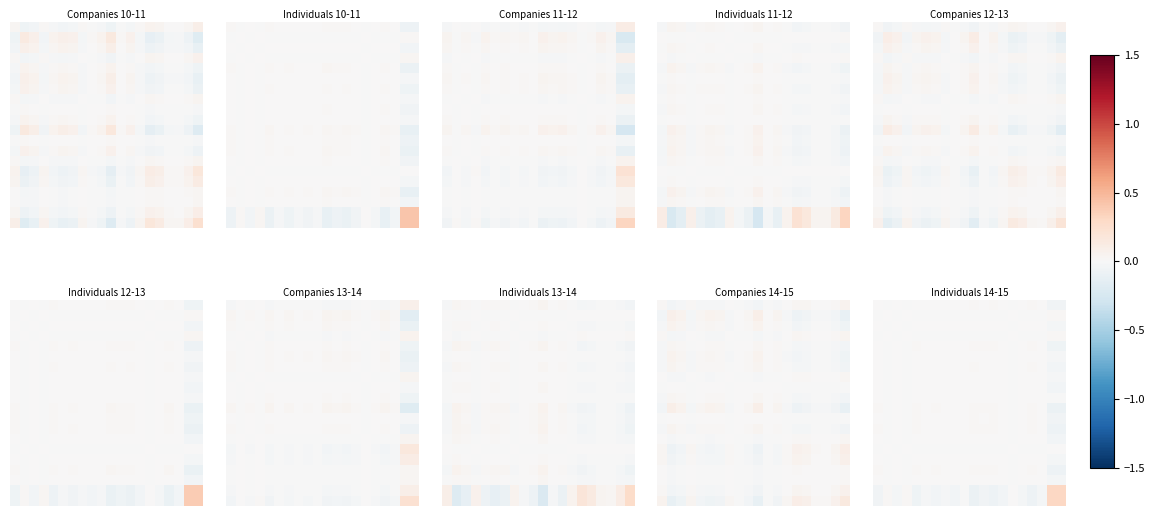

What is the difference between the highest and lowest values at 19?

0.4